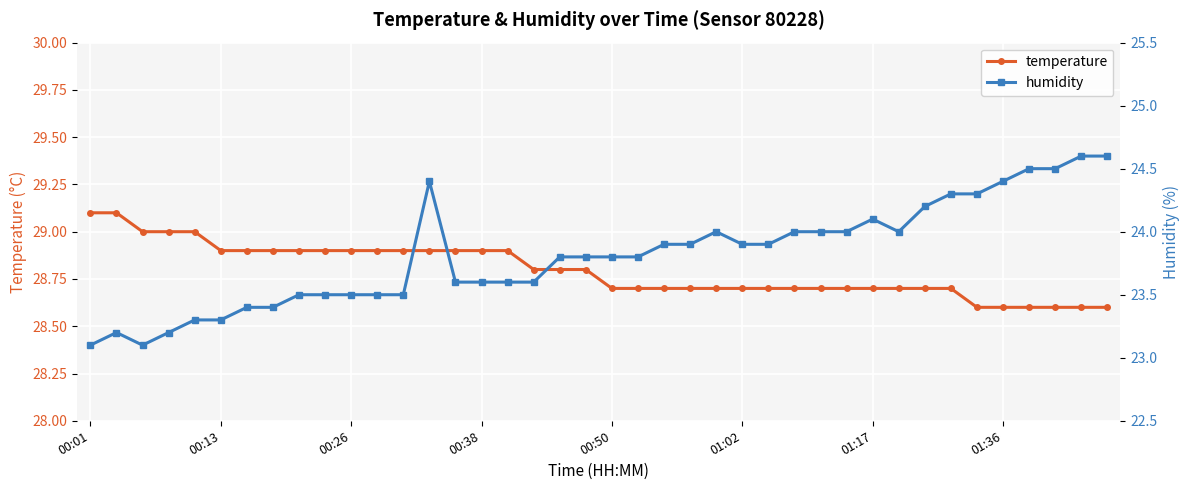

The temperature series shows 40.1 at 00:38. True or false?

False